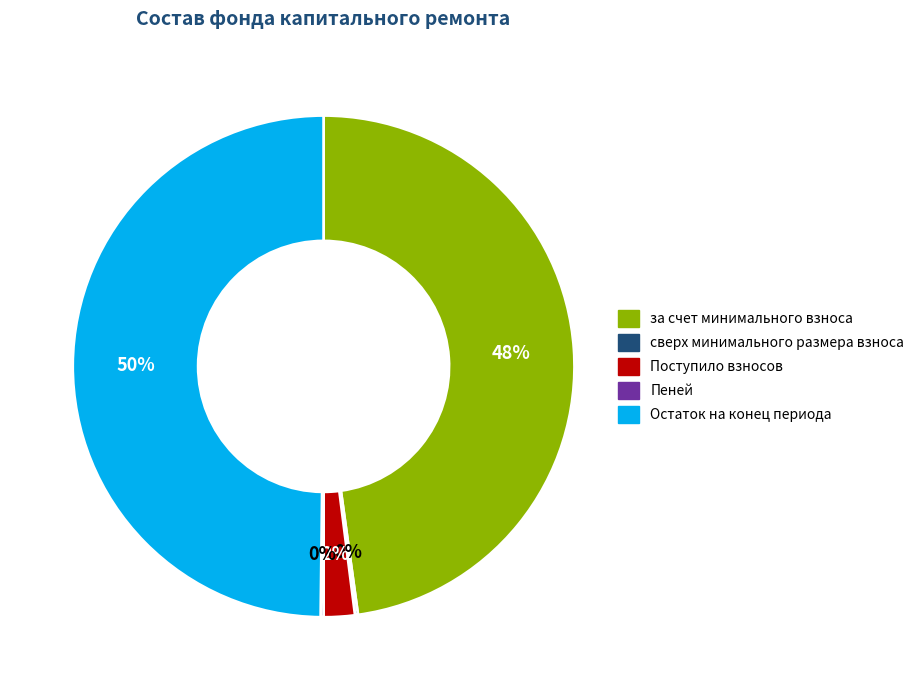

Does за счет минимального взноса represent more than half of the total?

No